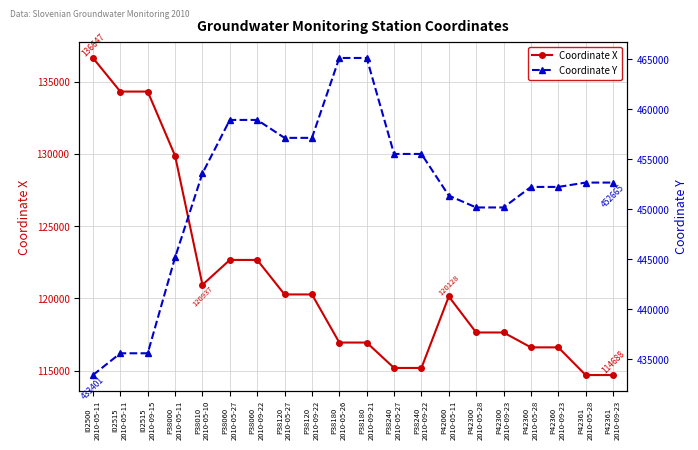

Which series has the widest spread of values?

Coordinate Y